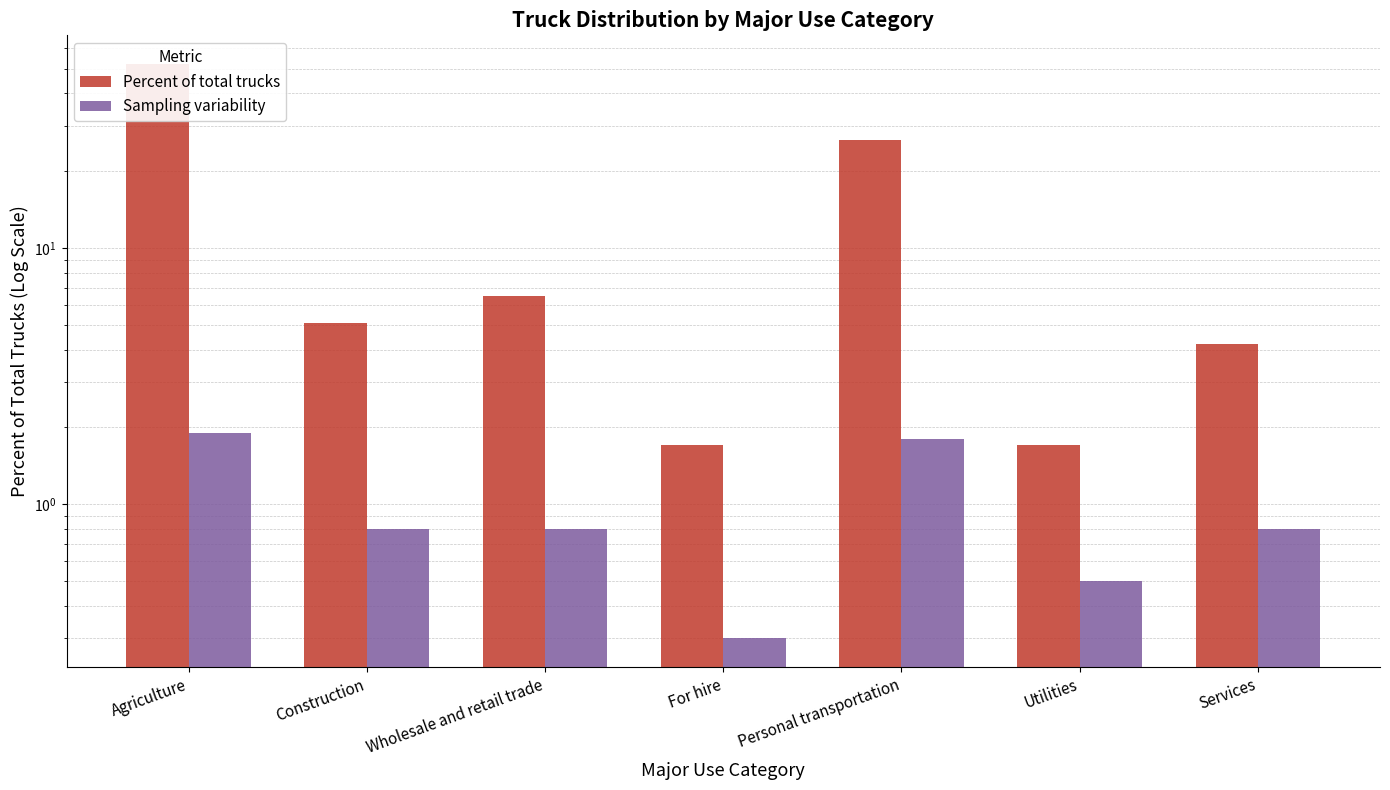

Rank the series by their maximum value, from lowest to highest.

Sampling variability, Percent of total trucks